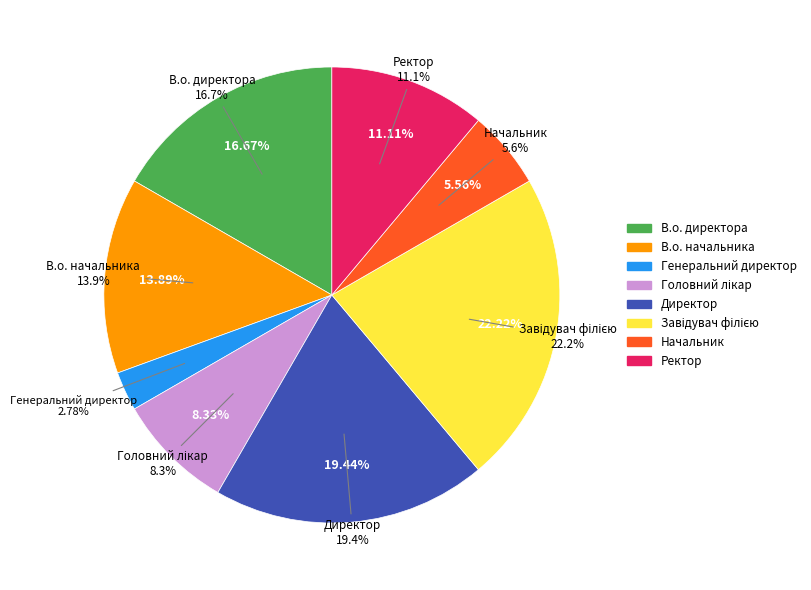

Which slice is the smallest?

Генеральний директор